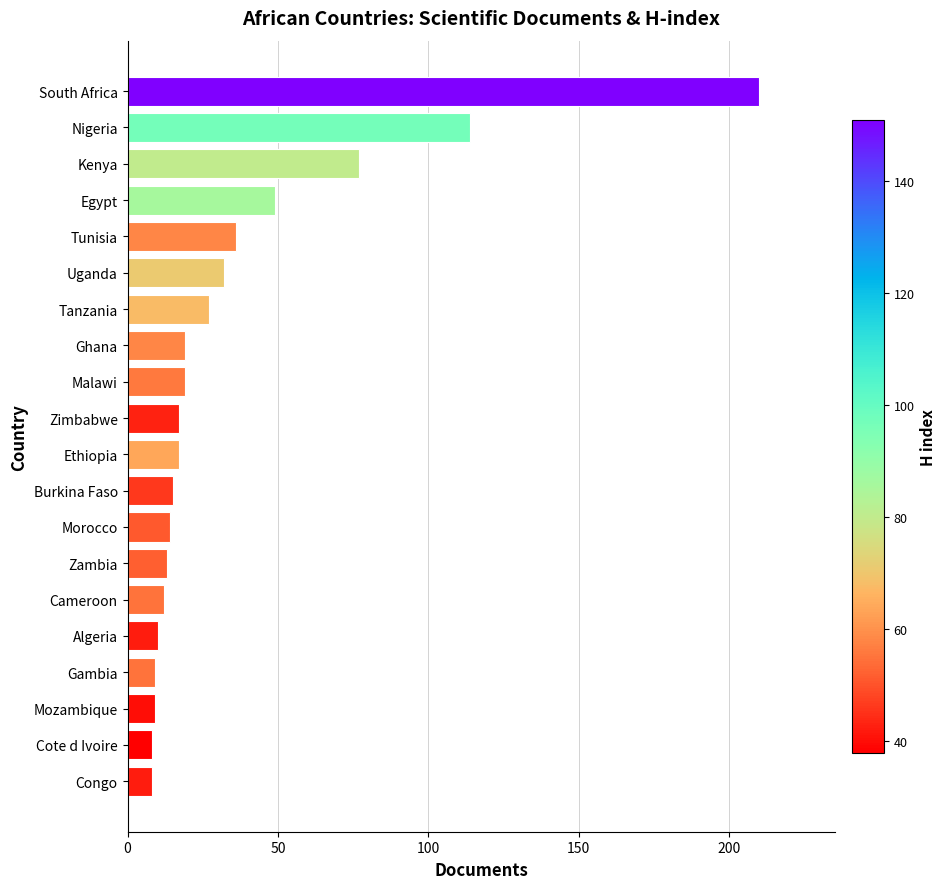

The value at Congo is 8. True or false?

True